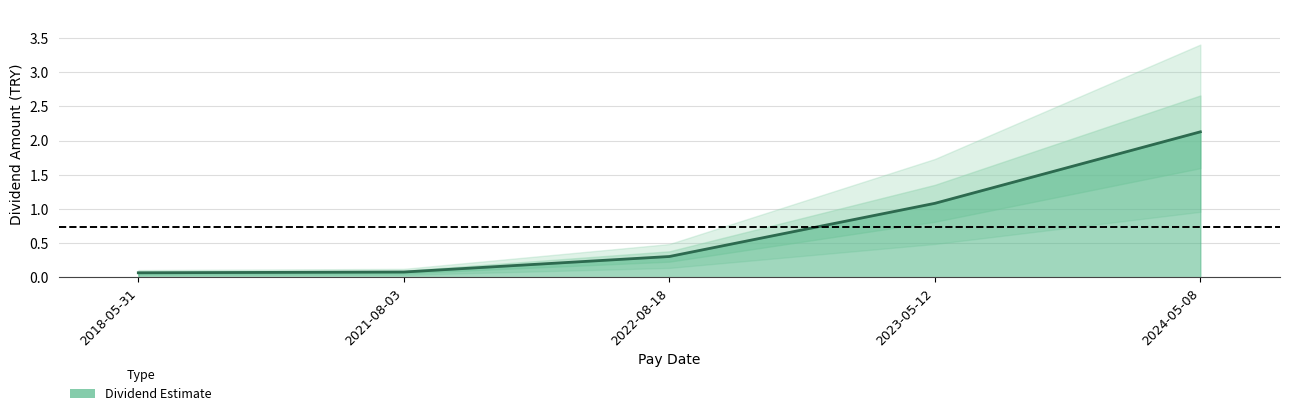

Reading left to right, what are all the values shown in this chart?

0.1	0.1	0.3	1.1	2.1